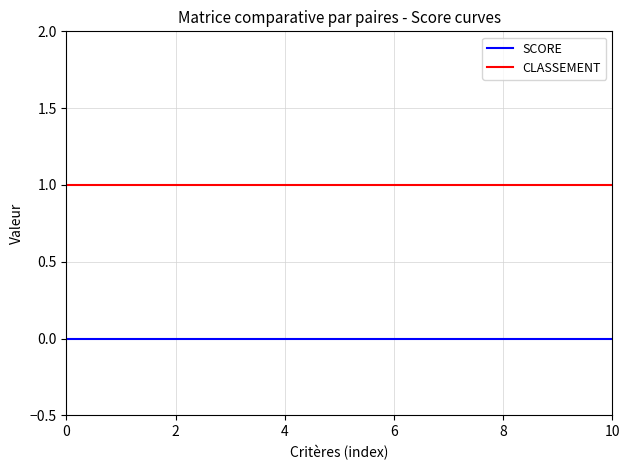

List the series in order of their peak value, highest first.

CLASSEMENT, SCORE